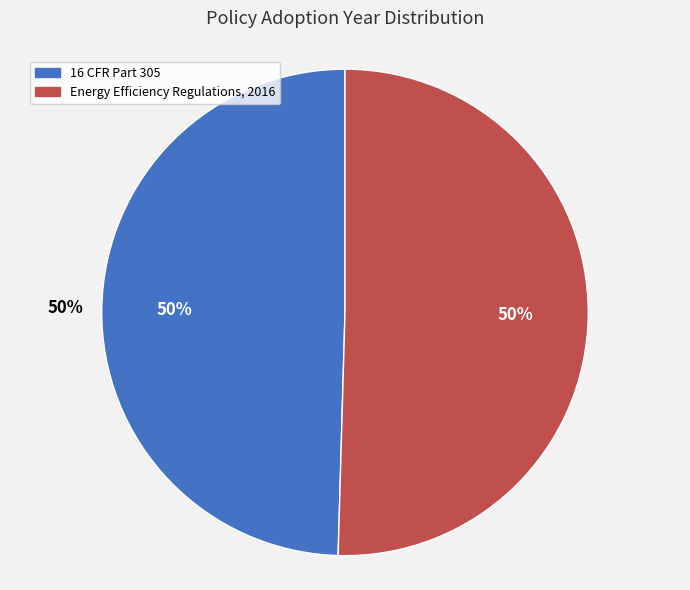

Which category accounts for the majority?

Energy Efficiency Regulations, 2016